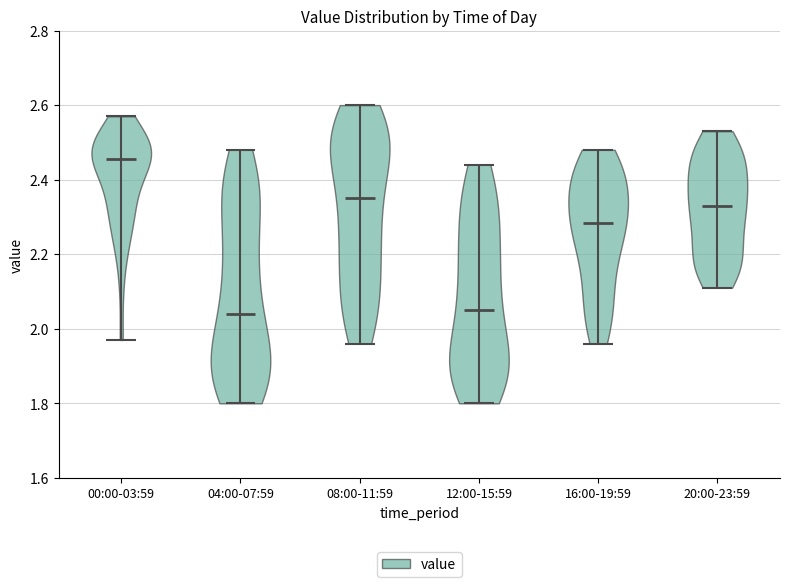

Reading left to right, read every violin against the y-axis: where its median line is, and the lowest and highest points it reaches. The values are not printed on the chart, so give them approximately, as read against the axis.

00:00-03:59: median line 2.46, lowest point 1.98, highest point 2.58
04:00-07:59: median line 2.04, lowest point 1.80, highest point 2.48
08:00-11:59: median line 2.36, lowest point 1.96, highest point 2.60
12:00-15:59: median line 2.06, lowest point 1.80, highest point 2.44
16:00-19:59: median line 2.28, lowest point 1.96, highest point 2.48
20:00-23:59: median line 2.34, lowest point 2.12, highest point 2.54